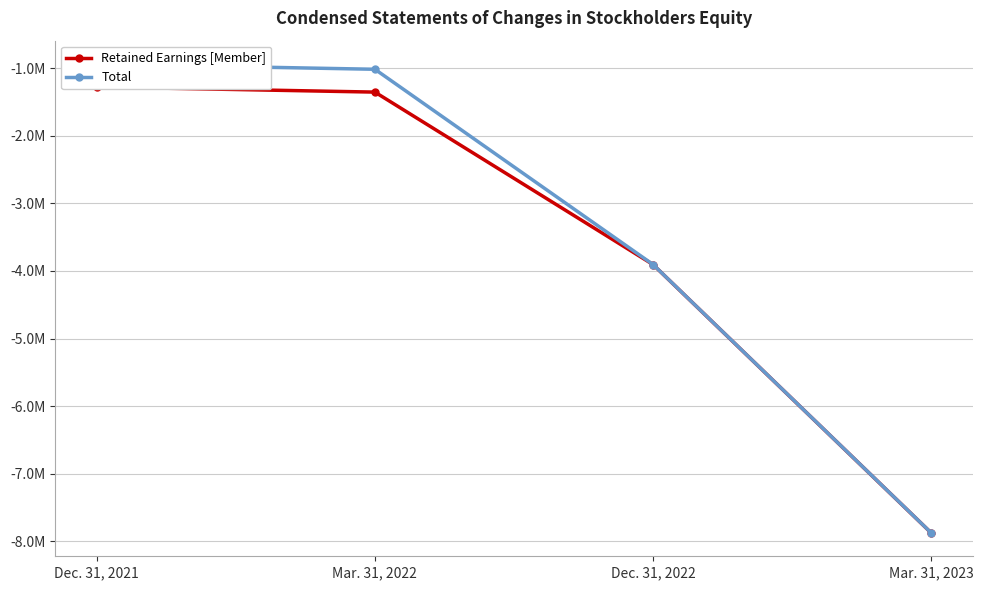

At how many categories does at least one series exceed -1220795?

2